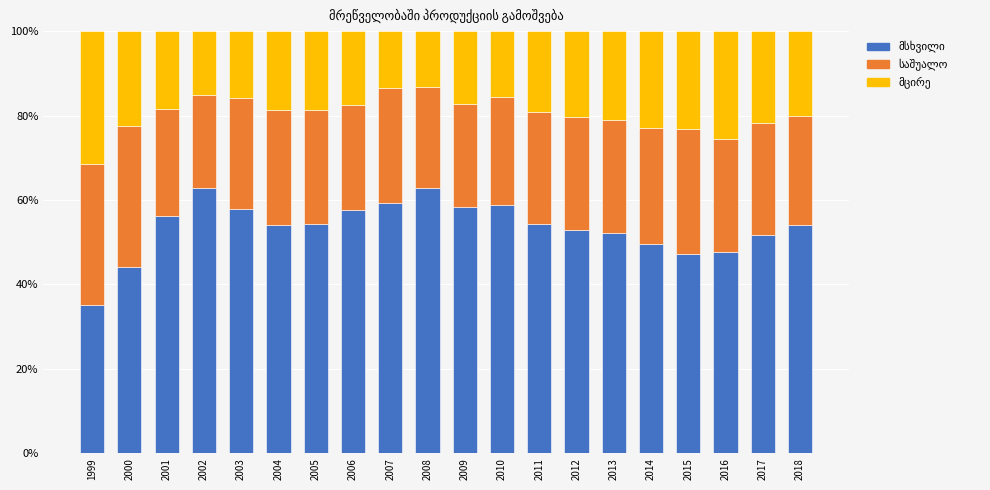

What is the total value across all series at 2017?

100.0